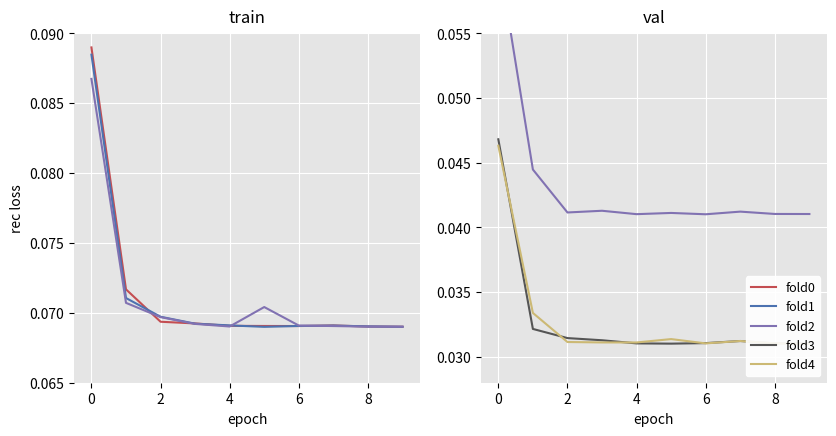

How many intersections are there between fold0 and fold1?

8